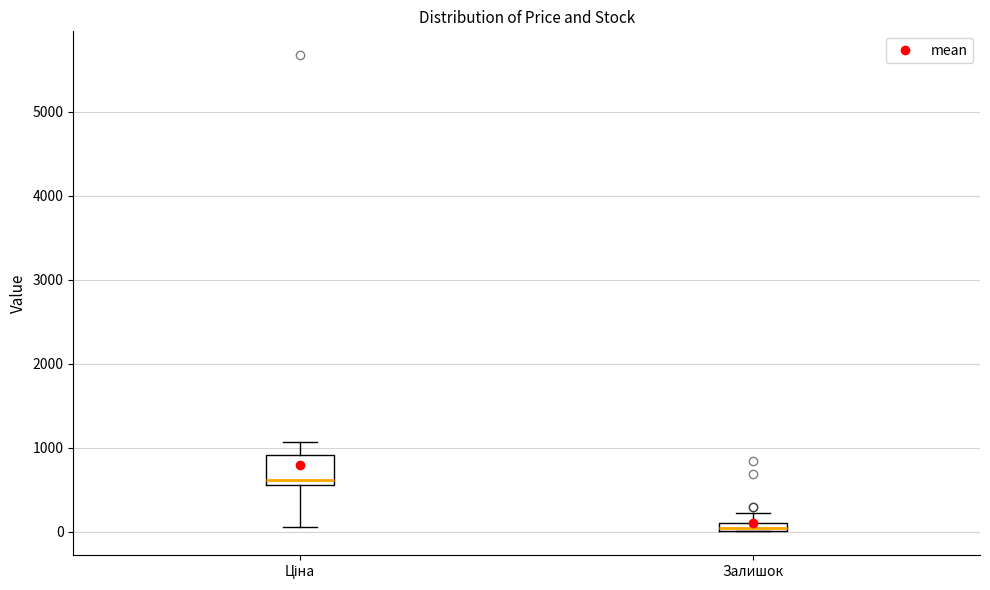

Which box has the highest median line?

Ціна